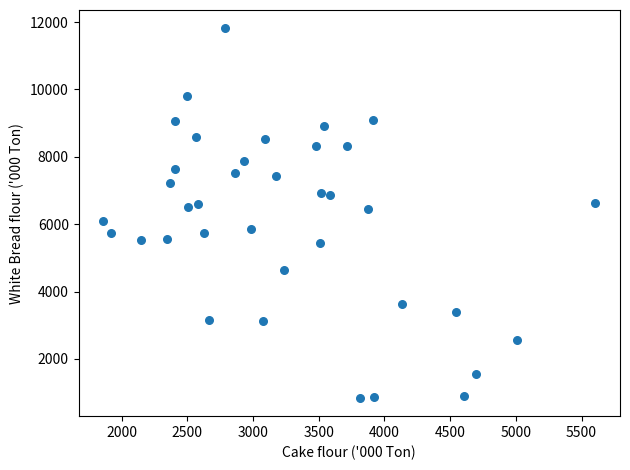

What is the range of X values (max minus min)?

3744.8